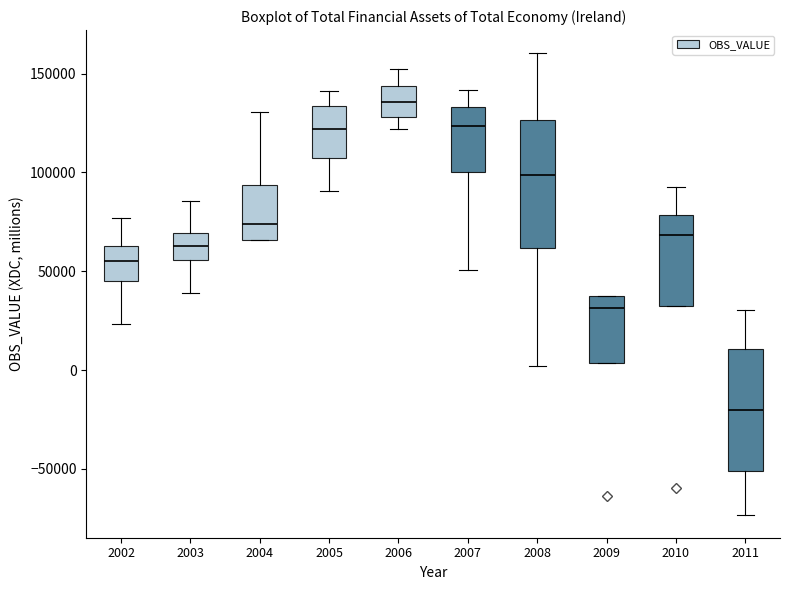

Where does the median line of the box at x = 2006 sit on the y-axis? The values are not printed on the chart, so give them approximately, as read against the axis.

135000